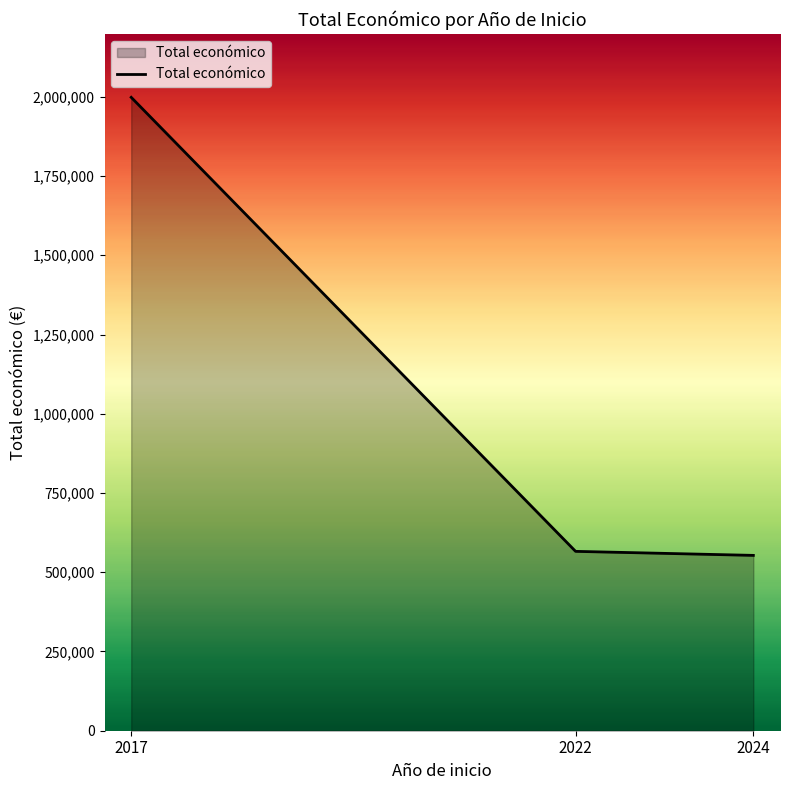

What is the greatest value displayed?

1998323